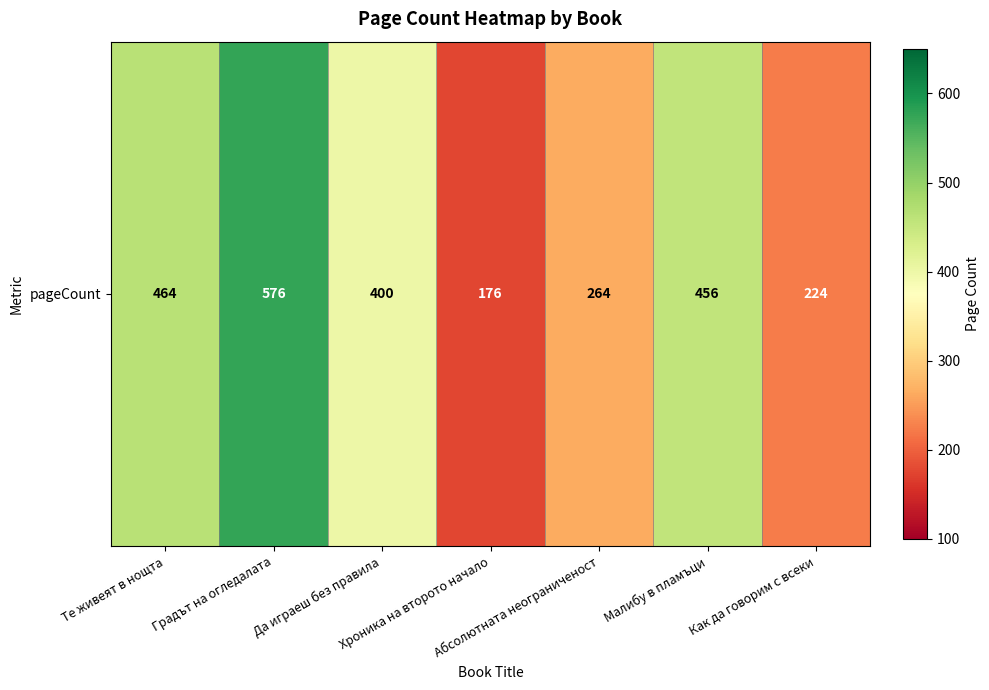

Rank the categories by value from lowest to highest.

Хроника на второто начало, Как да говорим с всеки, Абсолютната неограниченост, Да играеш без правила, Малибу в пламъци, Те живеят в нощта, Градът на огледалата